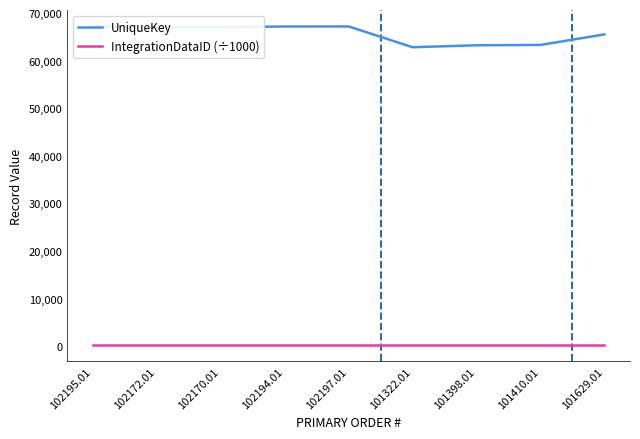

In UniqueKey, how many points are lower than both neighbors (excluding endpoints)?

2